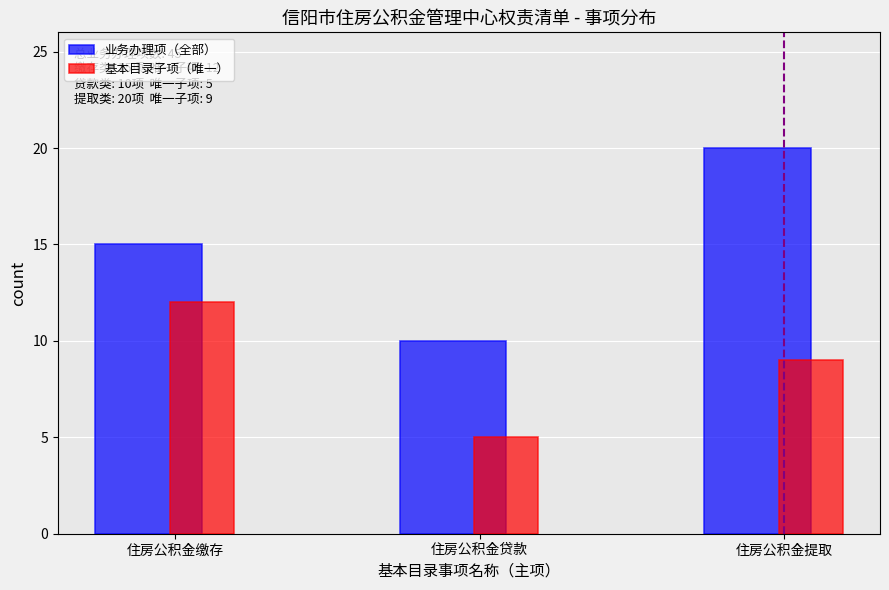

Reading left to right, list all the values displayed in this chart.

业务办理项（全部）: 15	10	20
基本目录子项（唯一）: 12	5	9